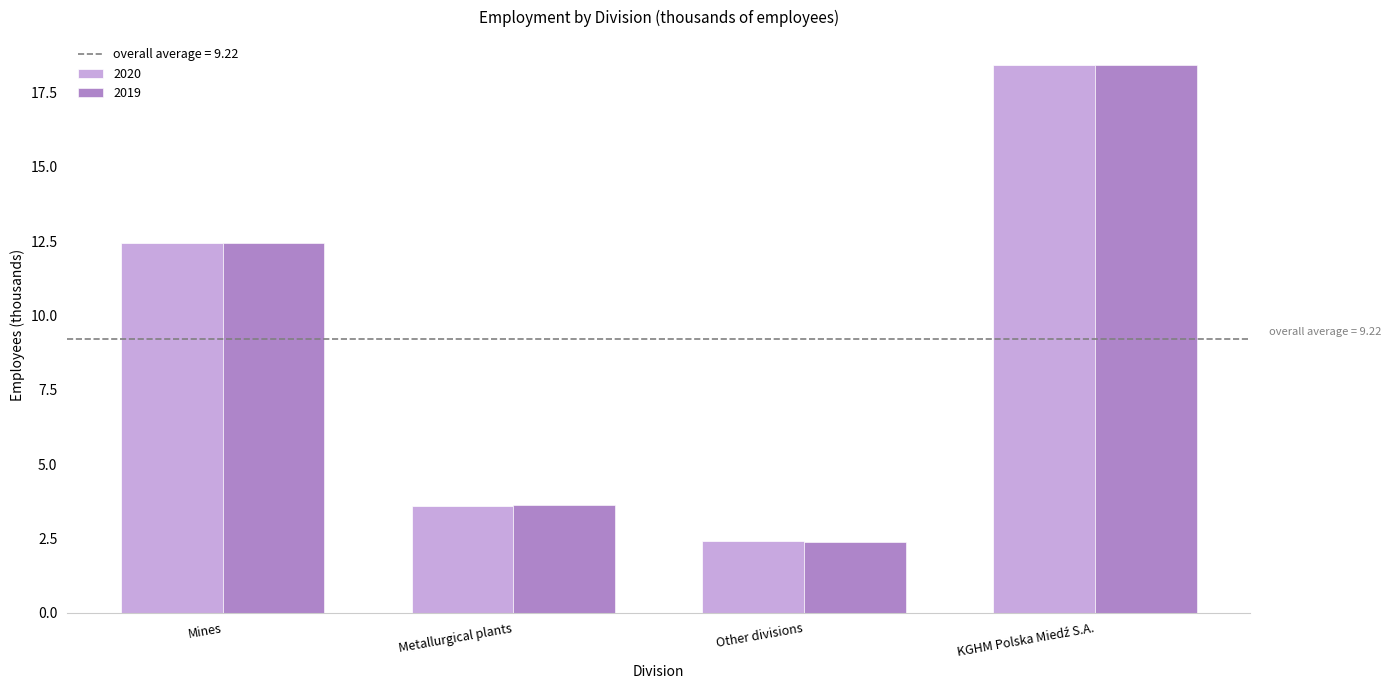

What is the average value of the 2019 series?

9.2